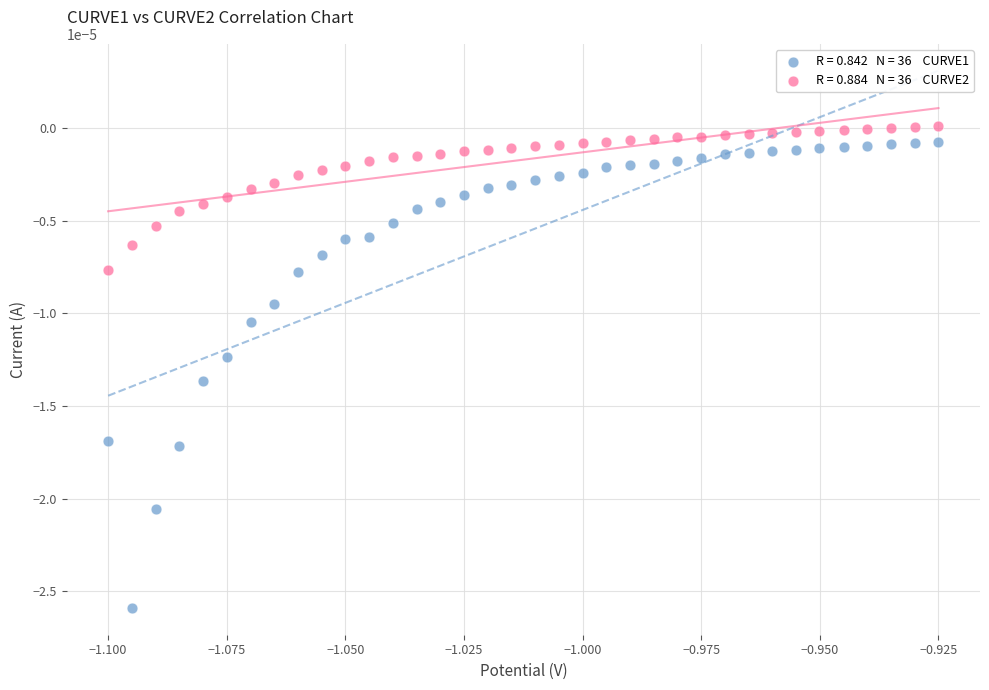

How many data points are displayed?

72